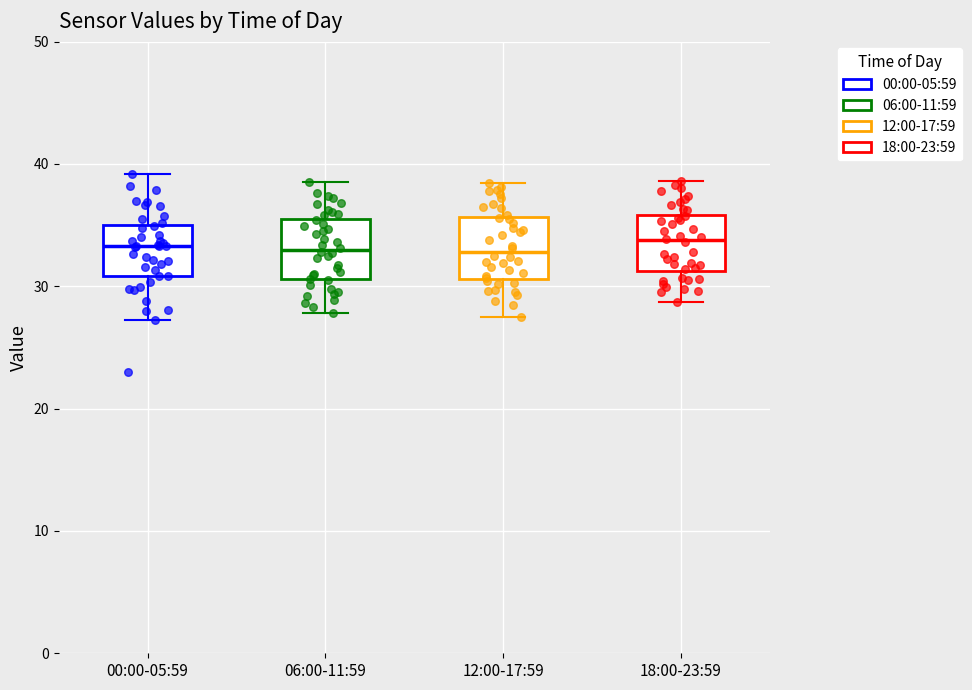

Reading left to right, transcribe this box plot: for each box, give where its median line is, the range the box spans, and where its two whiskers end, as read against the y-axis. The values are not printed on the chart, so give them approximately, as read against the axis.

00:00-05:59: median 33, box 31 to 35, whiskers 27 to 39
06:00-11:59: median 33, box 31 to 36, whiskers 28 to 39
12:00-17:59: median 33, box 31 to 36, whiskers 28 to 38
18:00-23:59: median 34, box 31 to 36, whiskers 29 to 39